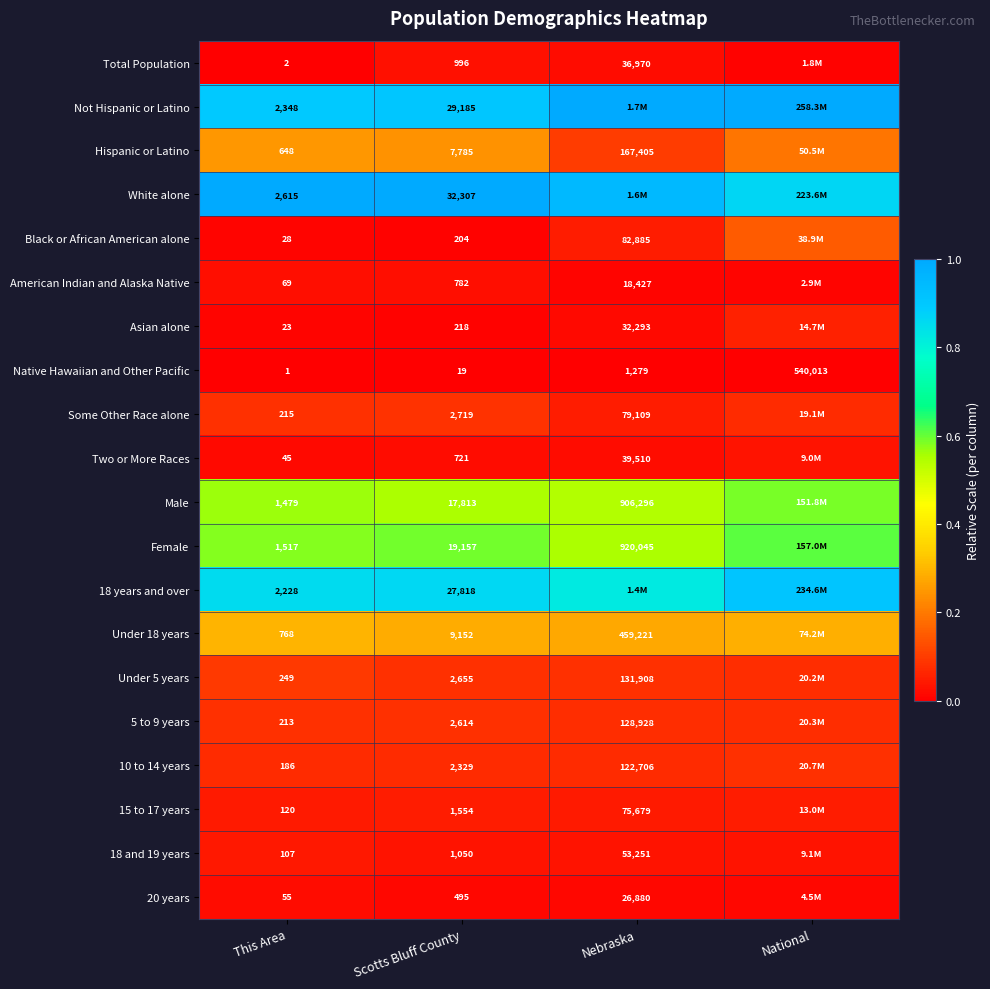

Is the value of Hispanic or Latino at Scotts Bluff County greater than the value of Native Hawaiian and Other Pacific at Scotts Bluff County?

Yes